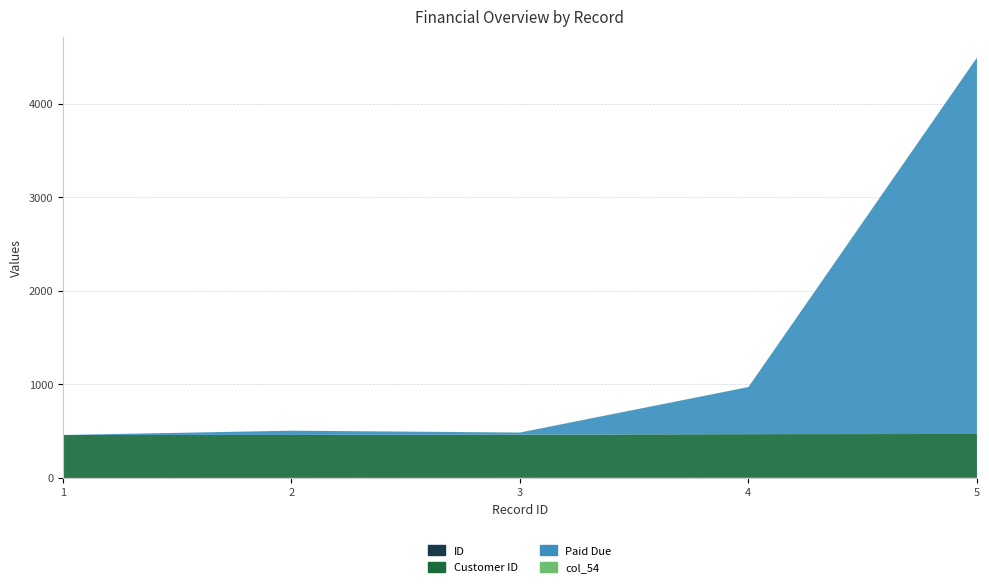

Reading left to right, list all the values displayed in this chart.

ID: 1=1	2=2	3=3	4=4	5=5
Customer ID: 1=459	2=459	3=461	4=465	5=466
Paid Due: 1=0	2=45	3=22	4=503	5=4021
col_54: 1=0	2=0	3=1	4=1	5=1